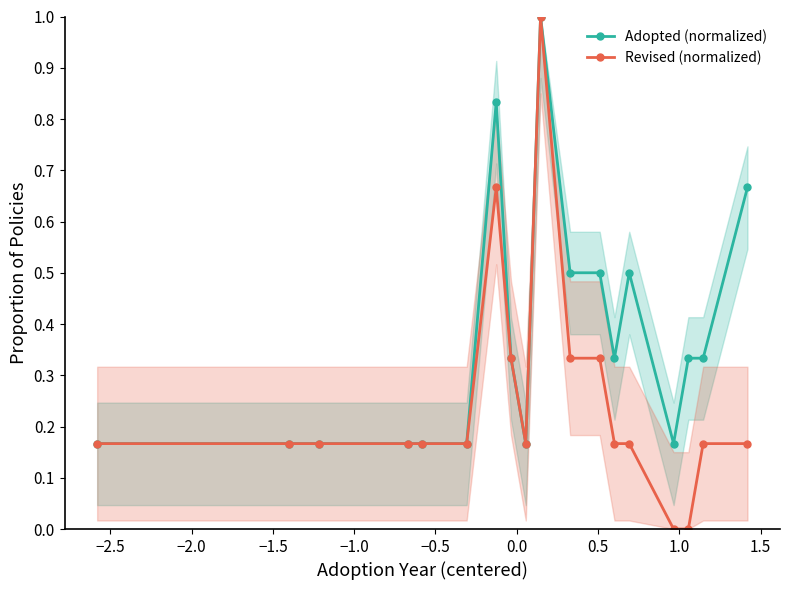

What is the value of the Revised (normalized) point at the 7th from the left?

0.7